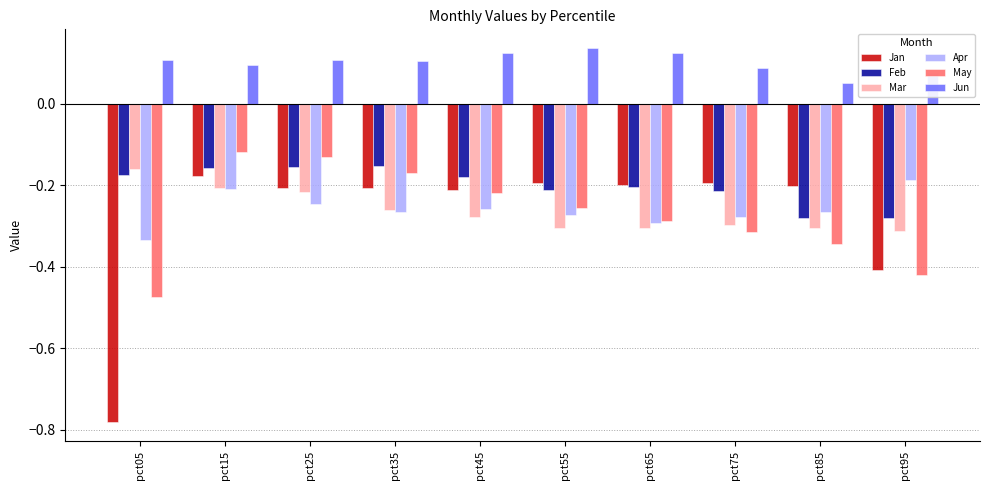

Which series has the largest range (max minus min)?

Jan